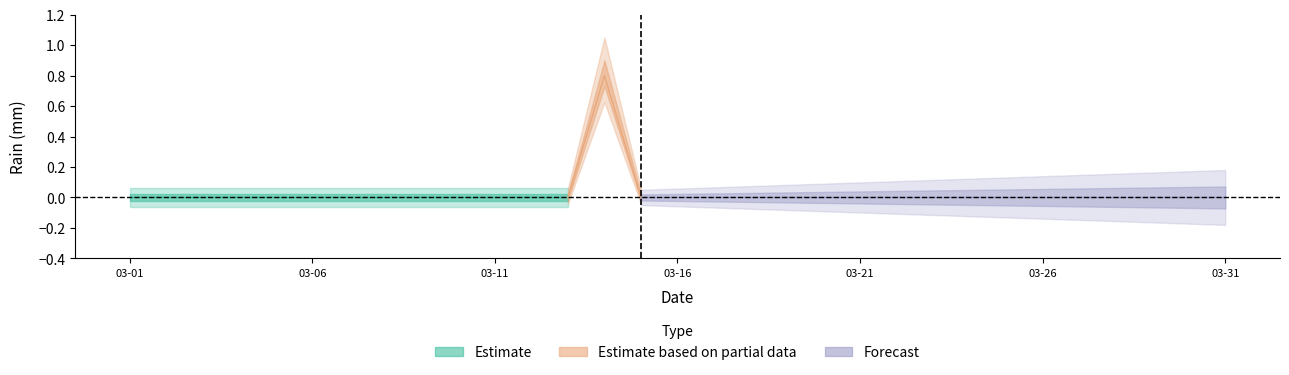

Is it true that the value at 2014-03-15 is 0.0?

True